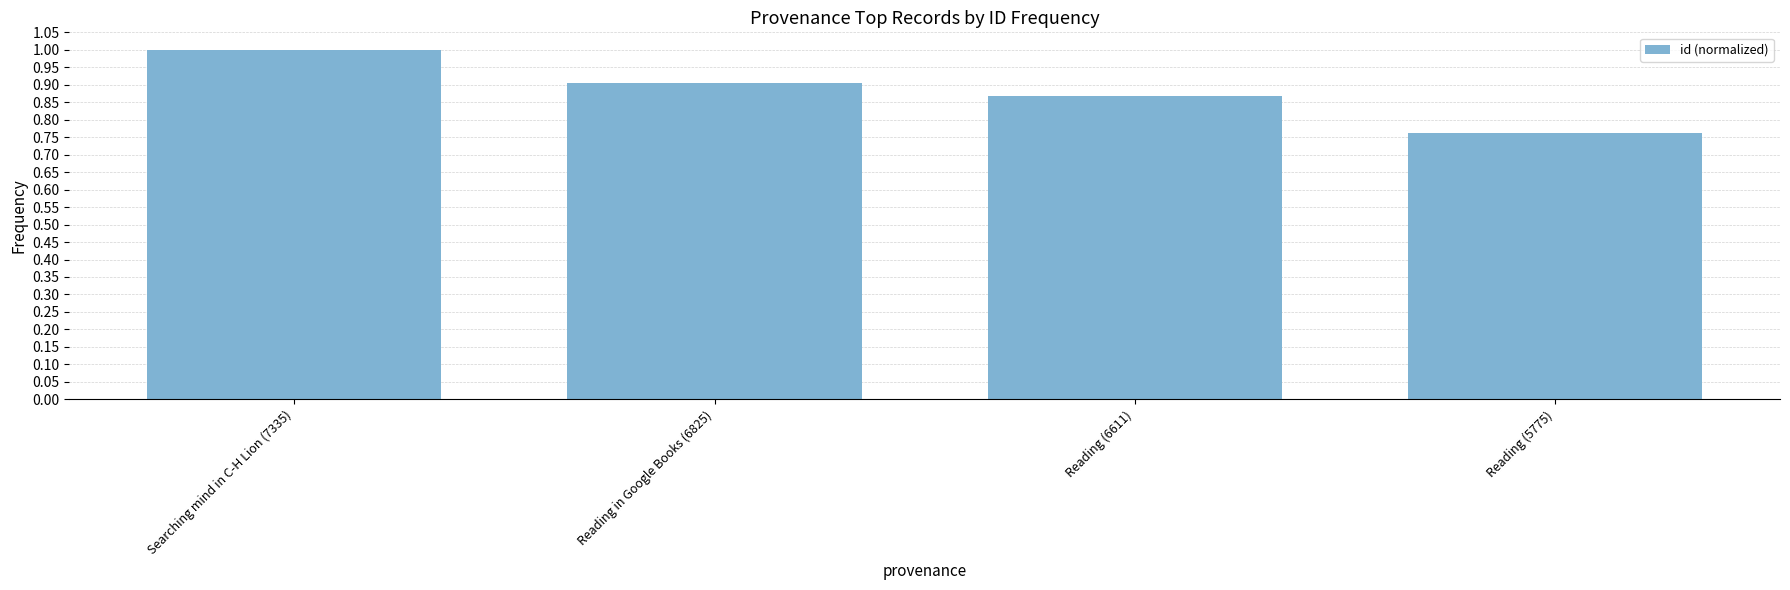

Rank the categories by value from lowest to highest.

Reading (5775), Reading (6611), Reading in Google Books (6825), Searching mind in C-H Lion (7335)